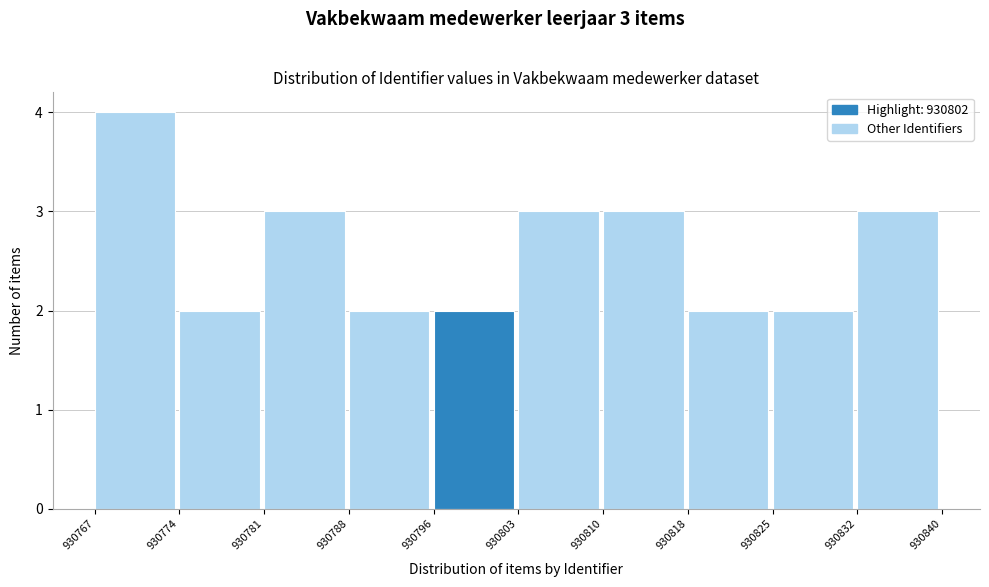

Reading left to right, list all the values displayed in this chart.

4	2	3	2	2	3	3	2	2	3